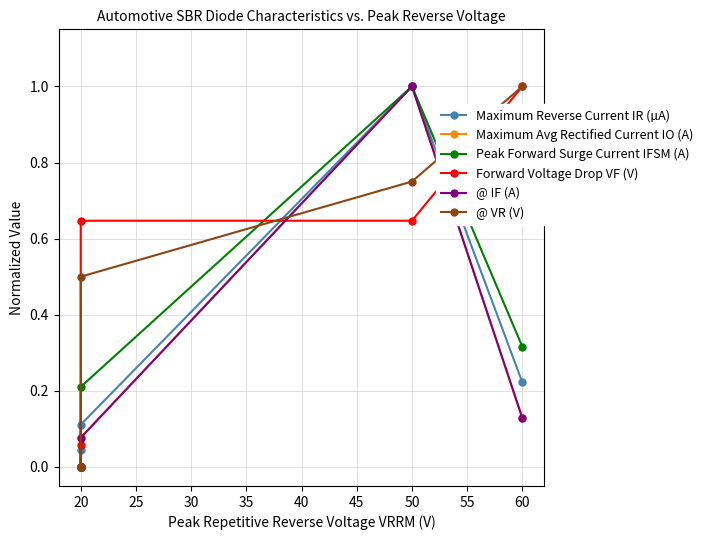

Between 15 and 25, which series saw the biggest shift?

Forward Voltage Drop VF (V)